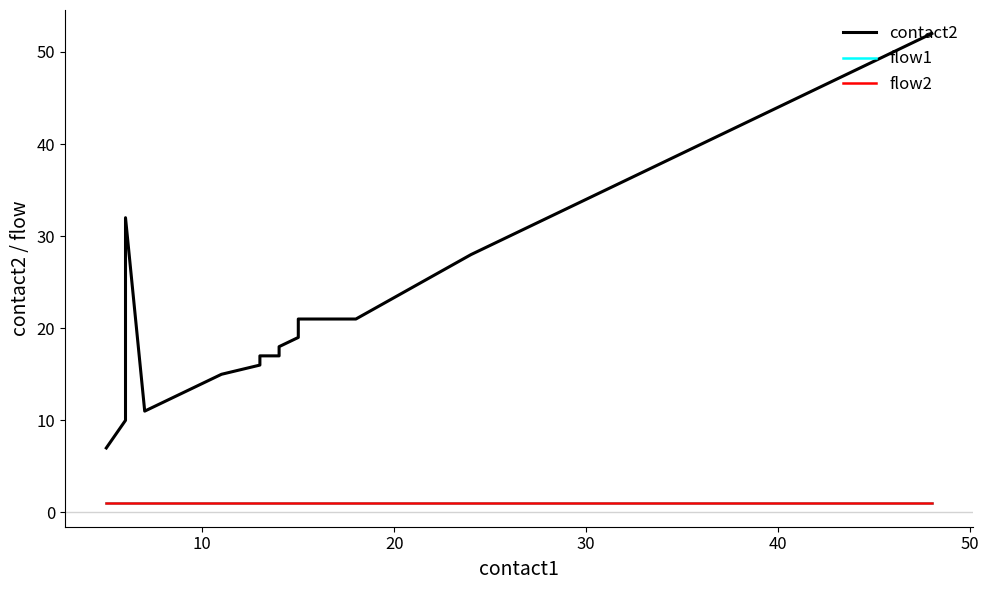

True or false: flow1 and contact2 intersect in this chart.

False